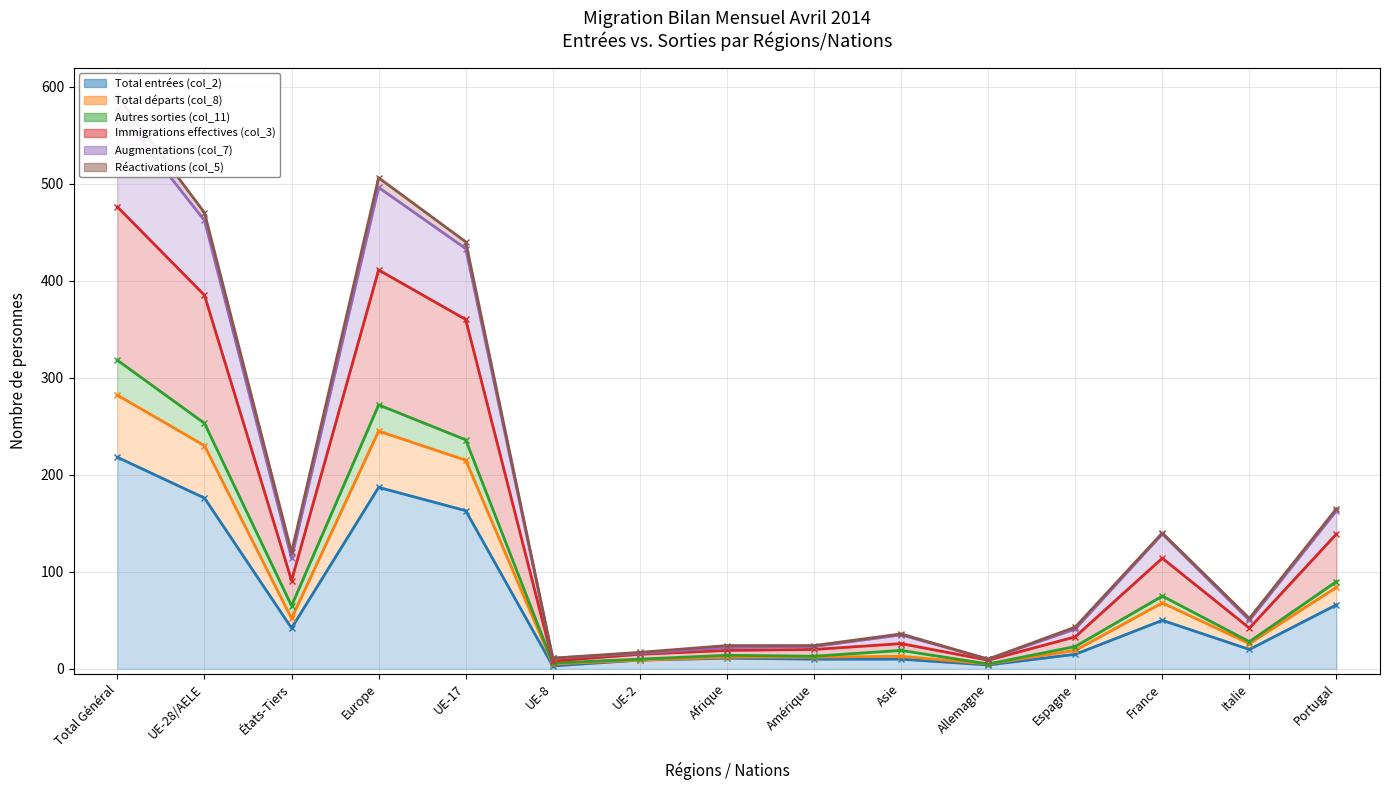

At which category is the sum across all series the highest?

Total Général